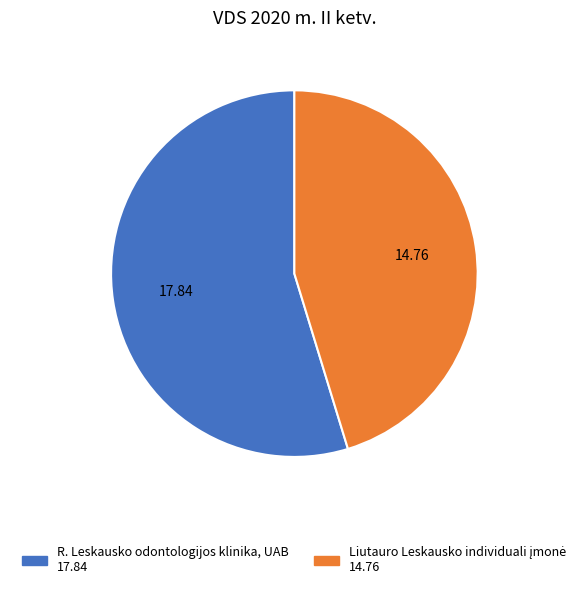

Which slice is the largest?

R. Leskausko odontologijos klinika, UAB